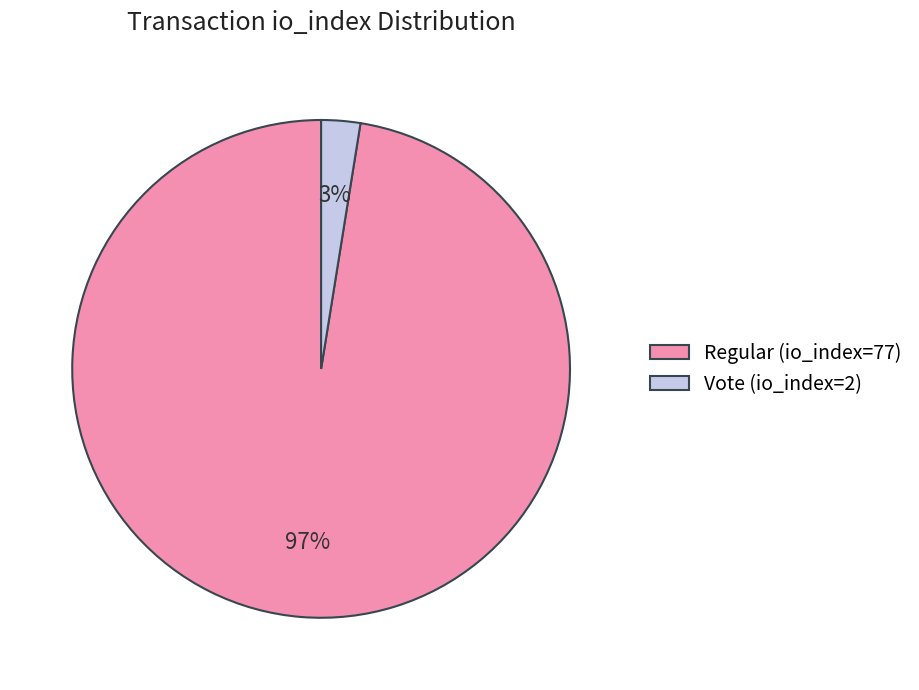

Rank the categories by value from lowest to highest.

Vote (io_index=2), Regular (io_index=77)